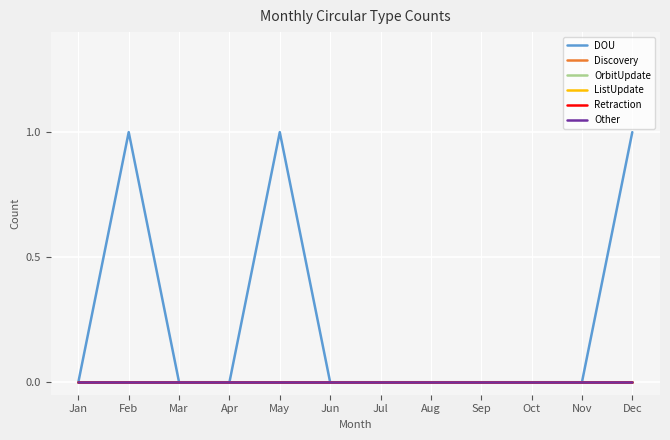

True or false: OrbitUpdate and Retraction cross at least once.

False